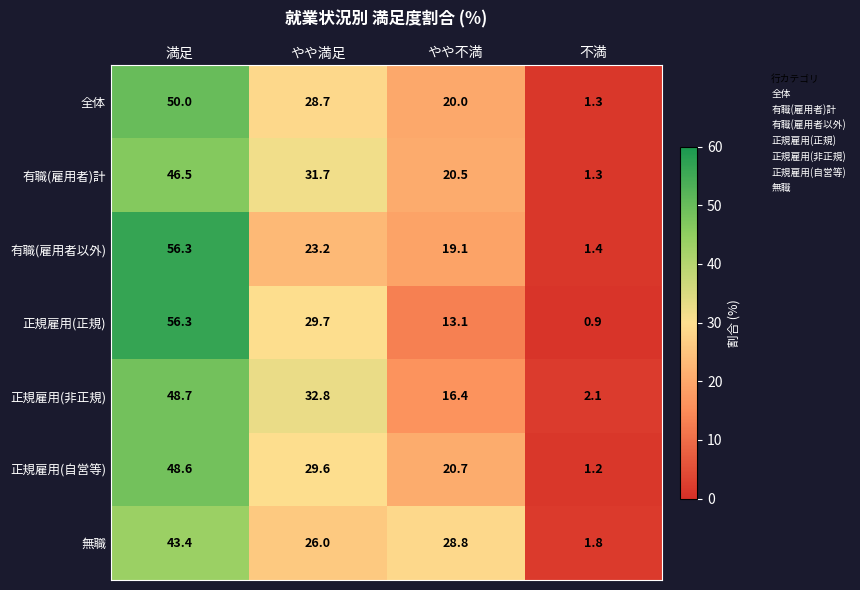

True or false: 有職(雇用者)計 has a value of 20.5 at やや不満.

True